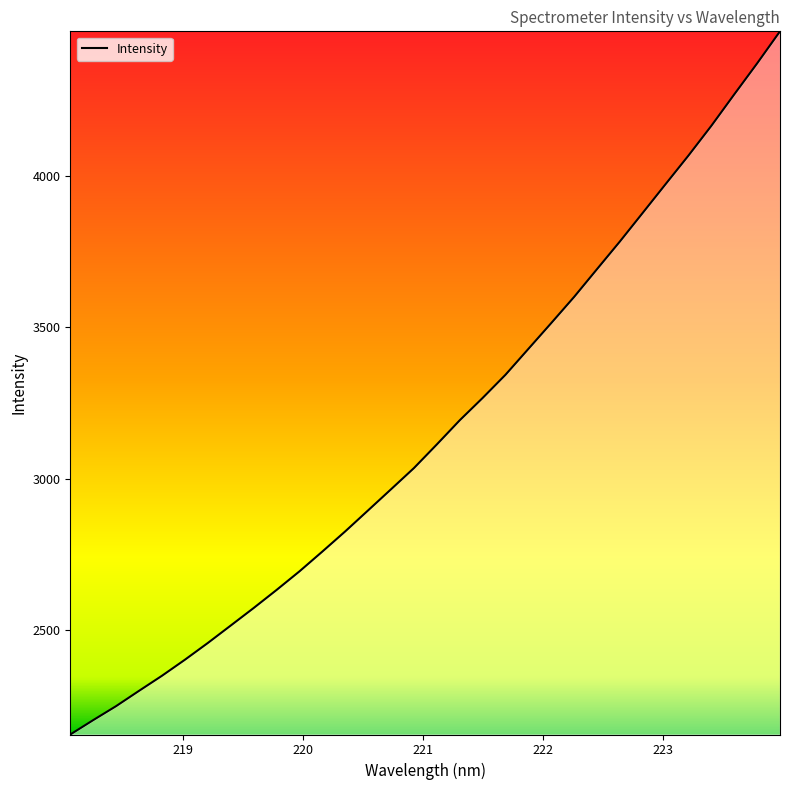

What is the smallest value displayed?

2155.7